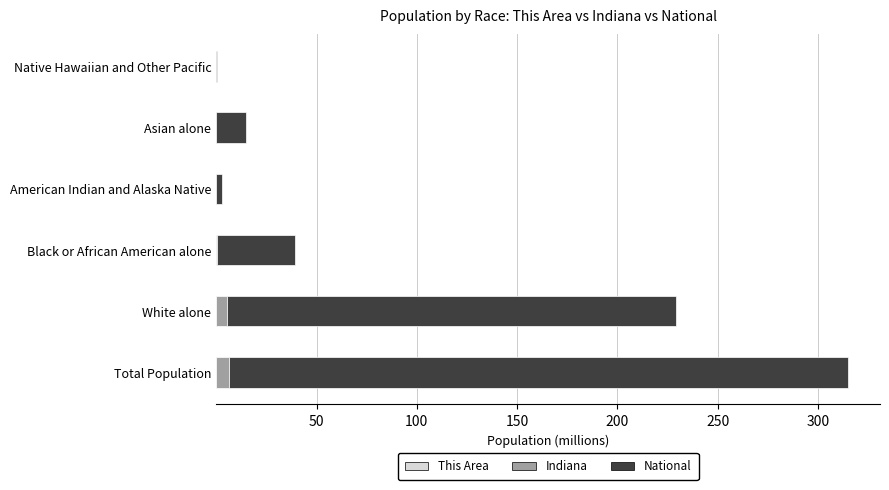

At which category is the sum across all series the highest?

Total Population